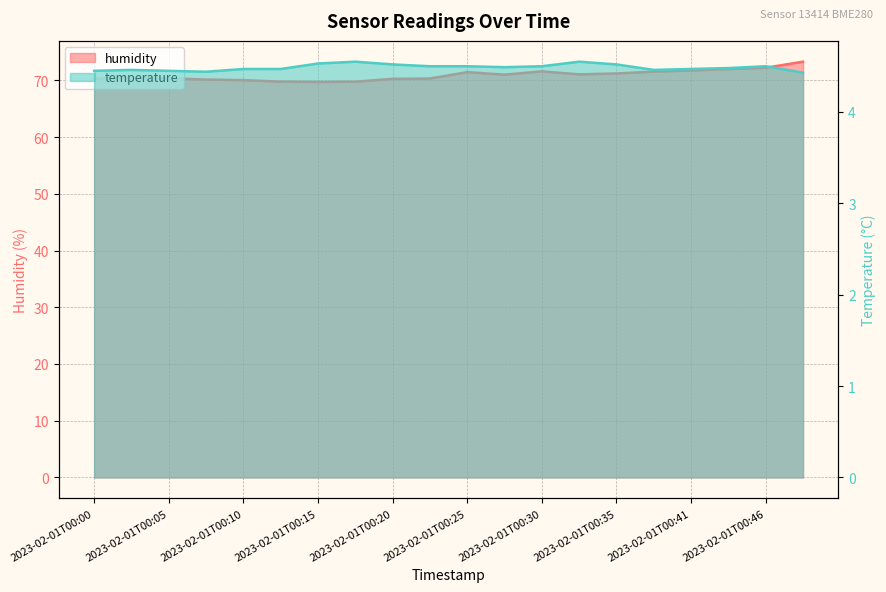

What are all the series names shown in the legend?

humidity, temperature